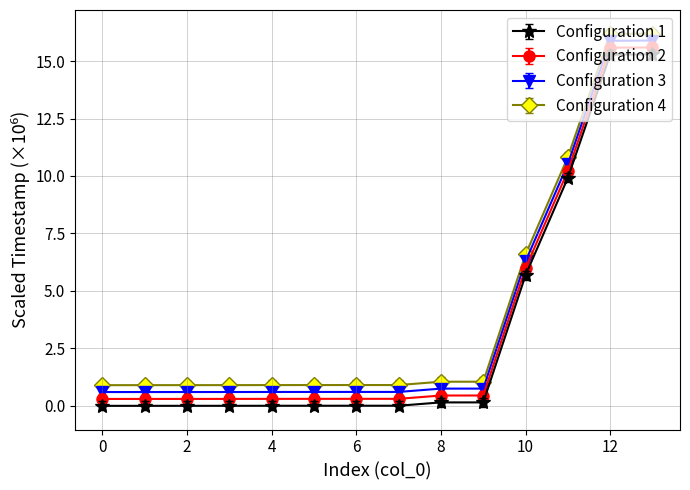

What is the difference between the maximum and minimum values in the Configuration 3 series?

15.3